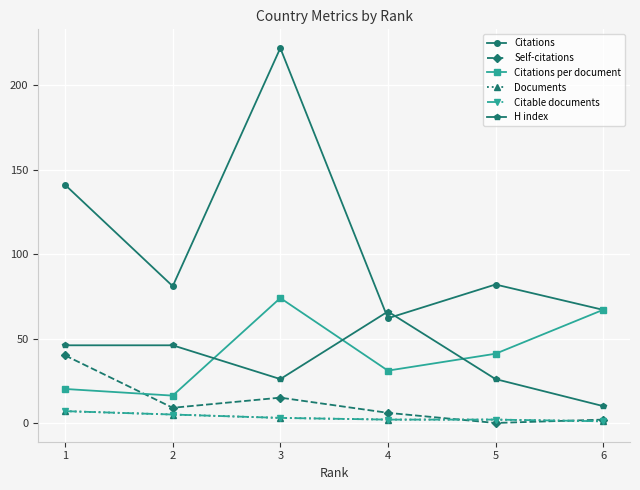

Is this an area chart (filled region under the line)?

No